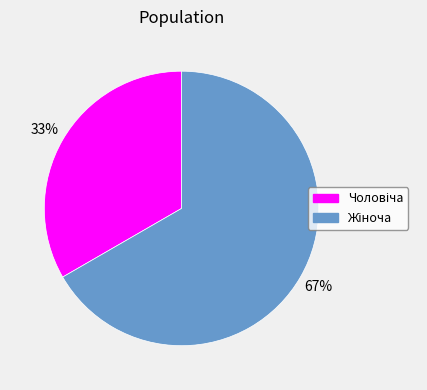

Is there a majority slice in this chart?

Yes